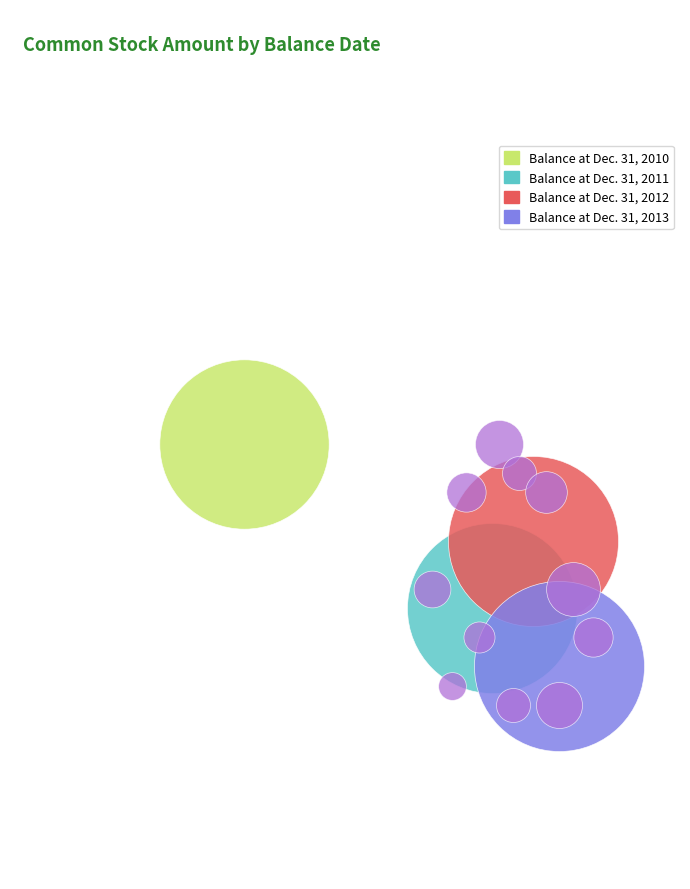

Rank the categories by value from highest to lowest.

Balance at Dec. 31, 2011, Balance at Dec. 31, 2012, Balance at Dec. 31, 2013, Balance at Dec. 31, 2010